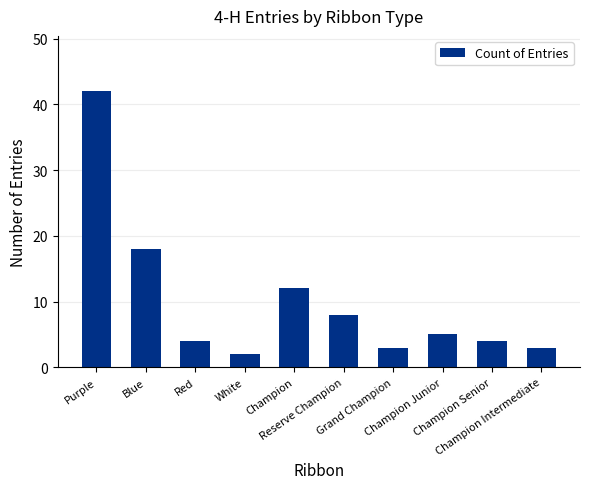

The chart shows a value of 11 at Reserve Champion. True or false?

False